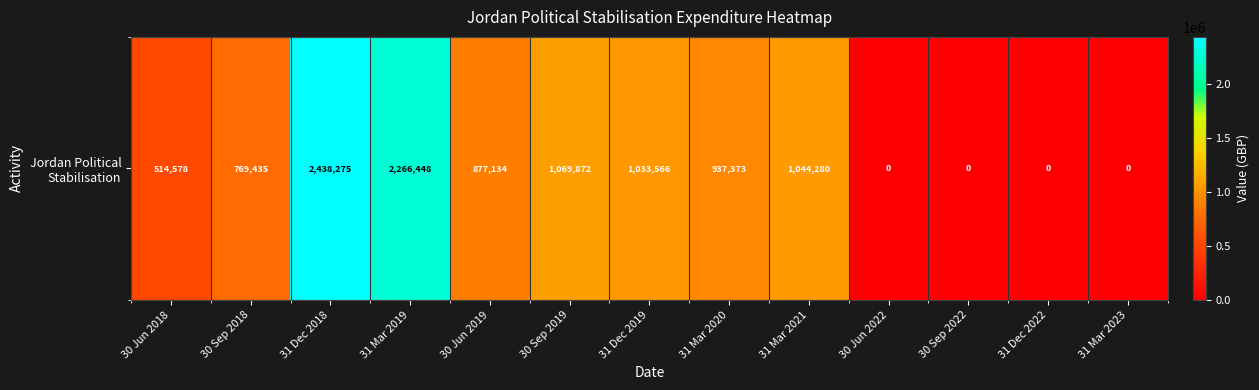

Between 31 Mar 2023 and 30 Jun 2022, which is larger?

31 Mar 2023